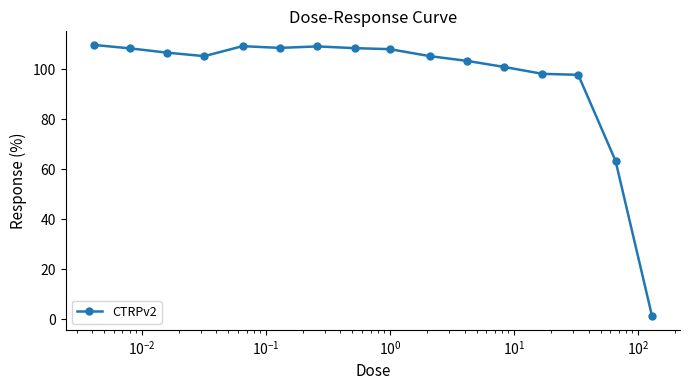

Count the number of categories in the chart.

16